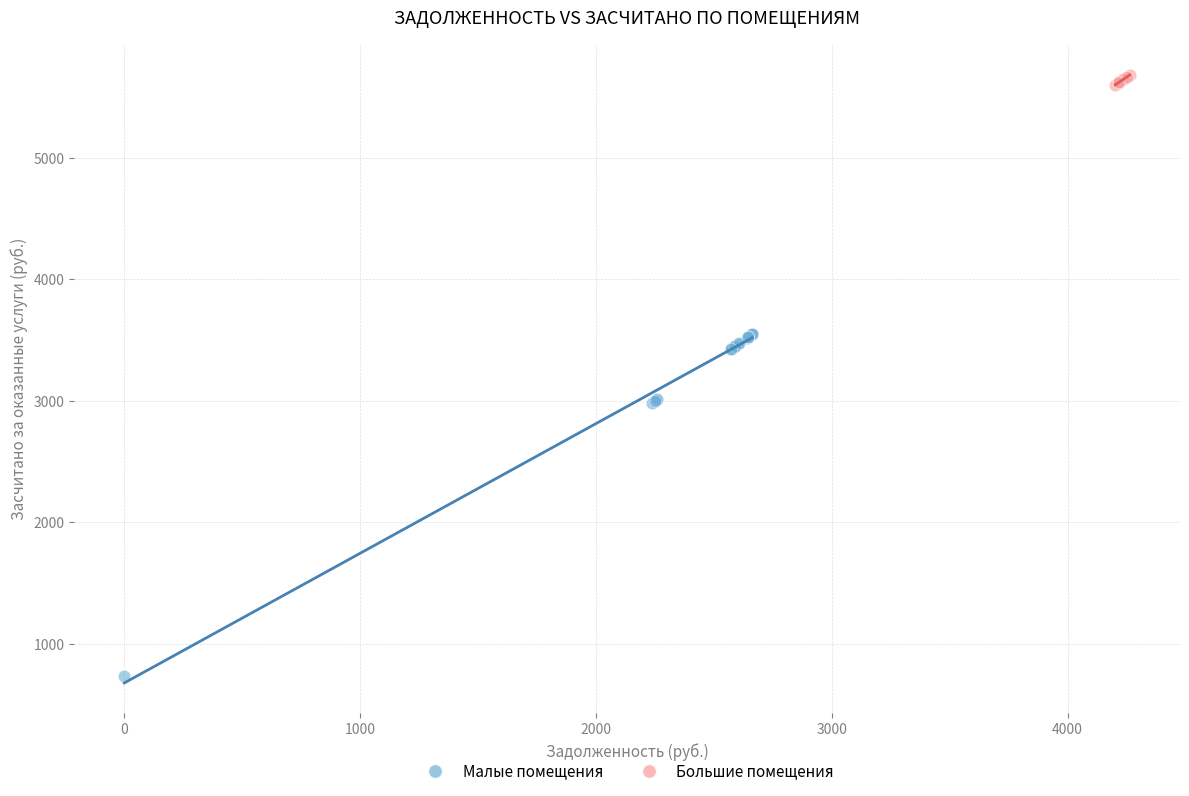

Which series contains the highest Y value?

Большие помещения